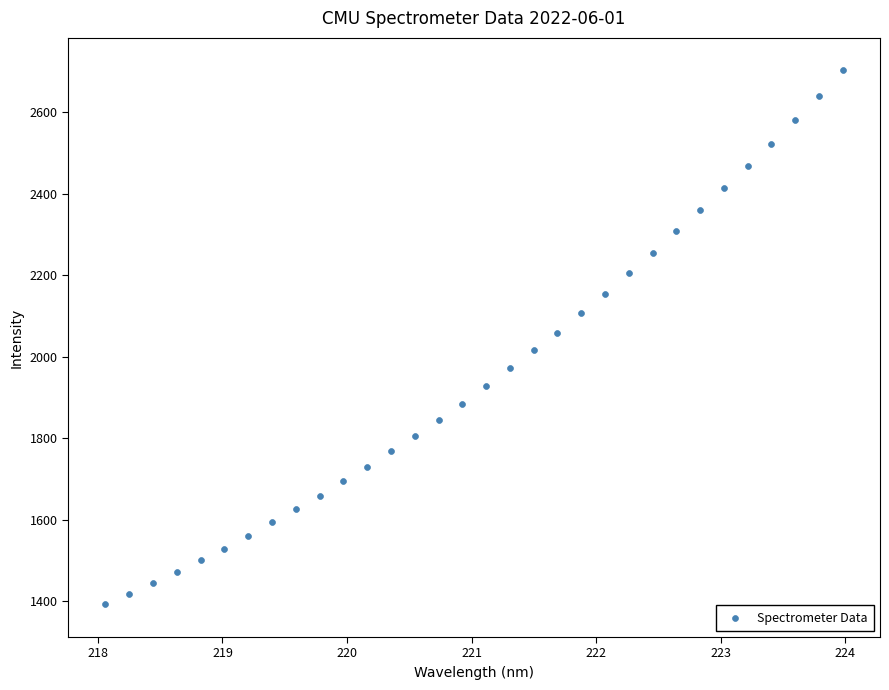

What is the range of X values (max minus min)?

5.9